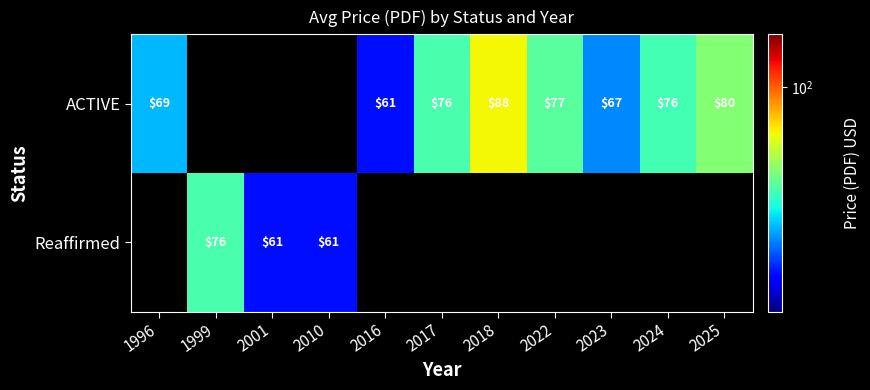

Is it true that ACTIVE equals 38 at 2016?

False